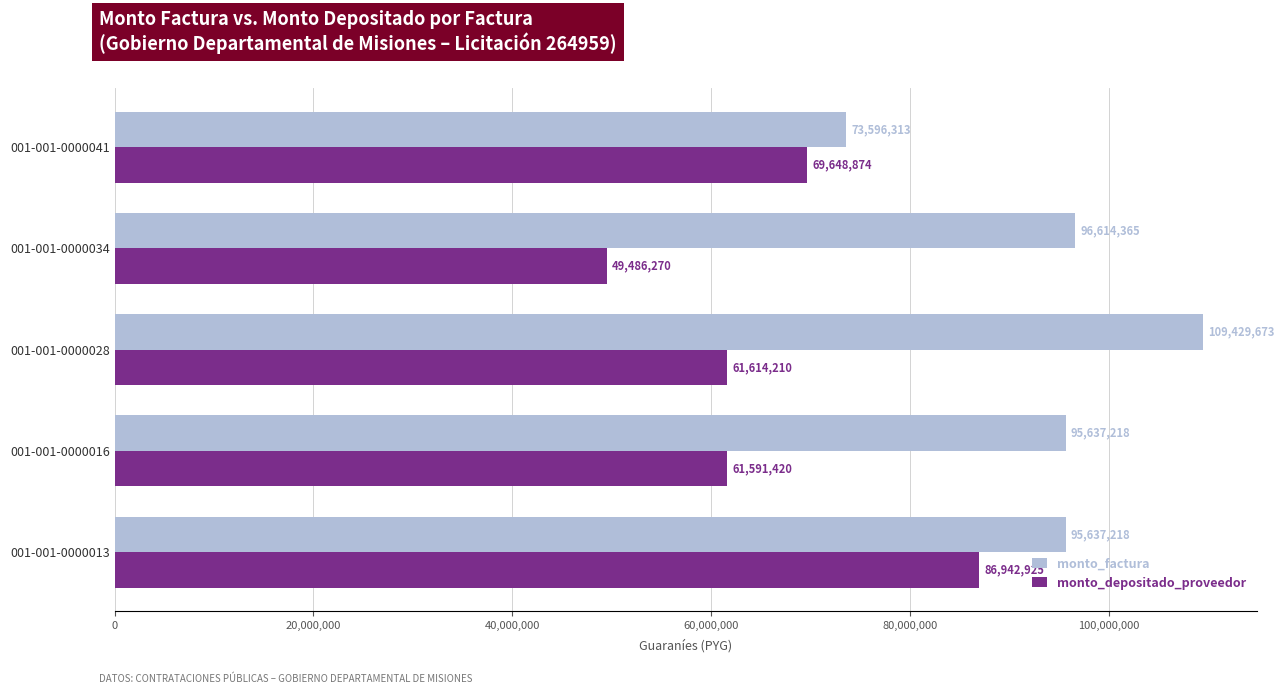

Which series has the largest total across all categories?

monto_factura